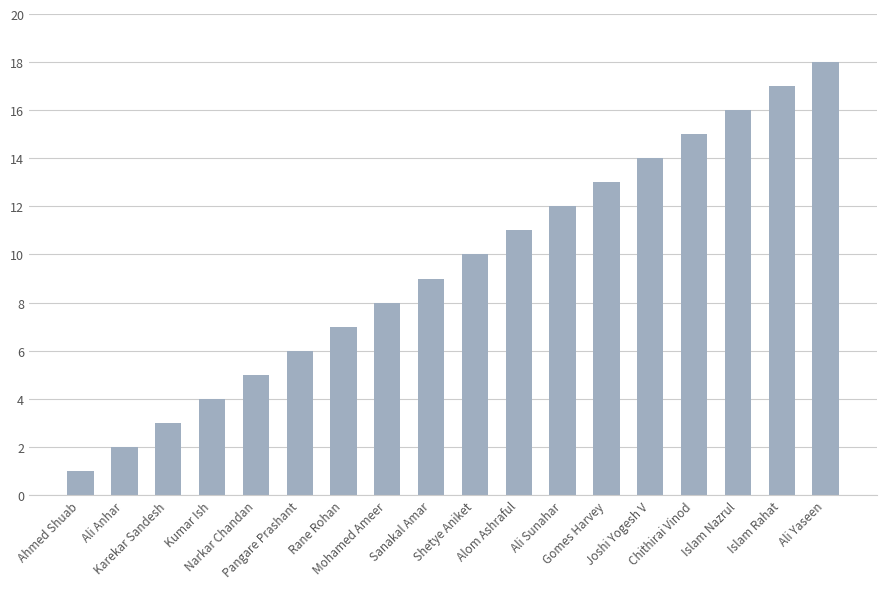

Reading left to right, transcribe all the data shown in this chart.

1	2	3	4	5	6	7	8	9	10	11	12	13	14	15	16	17	18